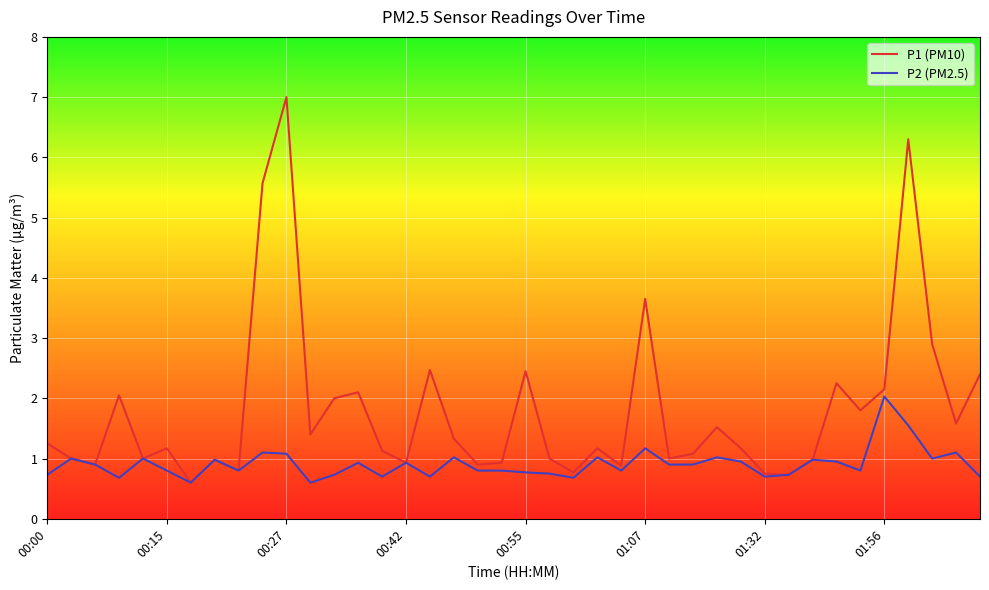

Which series has the largest range (max minus min)?

P1 (PM10)